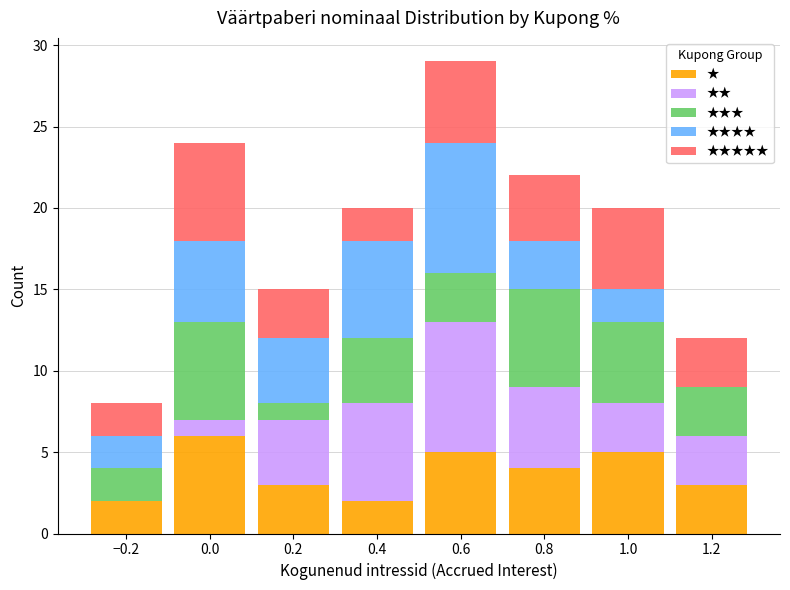

Reading left to right, transcribe this chart: for each stacked bar, give the range it covers on the x-axis and its total height. The values are not printed on the chart, so give them approximately, as read against the axis.

-0.3 to -0.1: 8
-0.1 to 0.1: 24
0.1 to 0.3: 15
0.3 to 0.5: 20
0.5 to 0.7: 29
0.7 to 0.9: 22
0.9 to 1.1: 20
1.1 to 1.3: 12